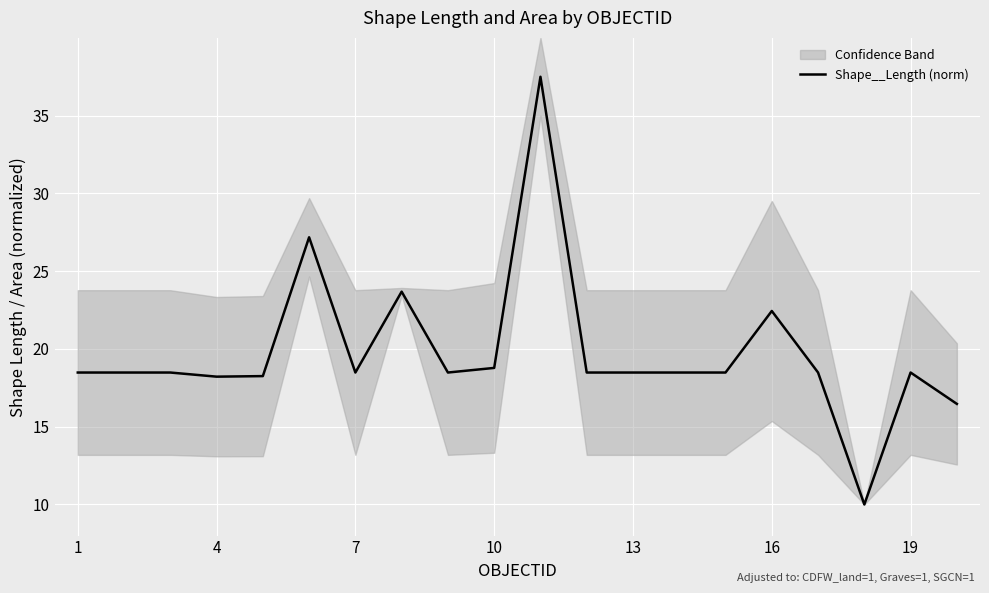

What is the lowest value of the Shape__Length (norm) series?

10.0